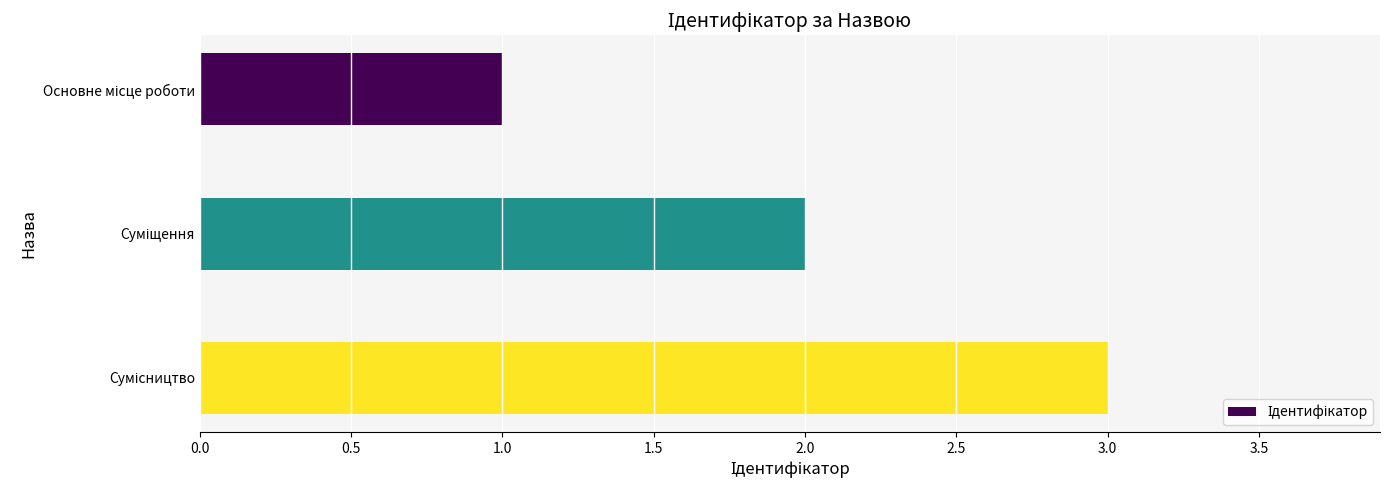

What is the maximum value shown in the chart?

3